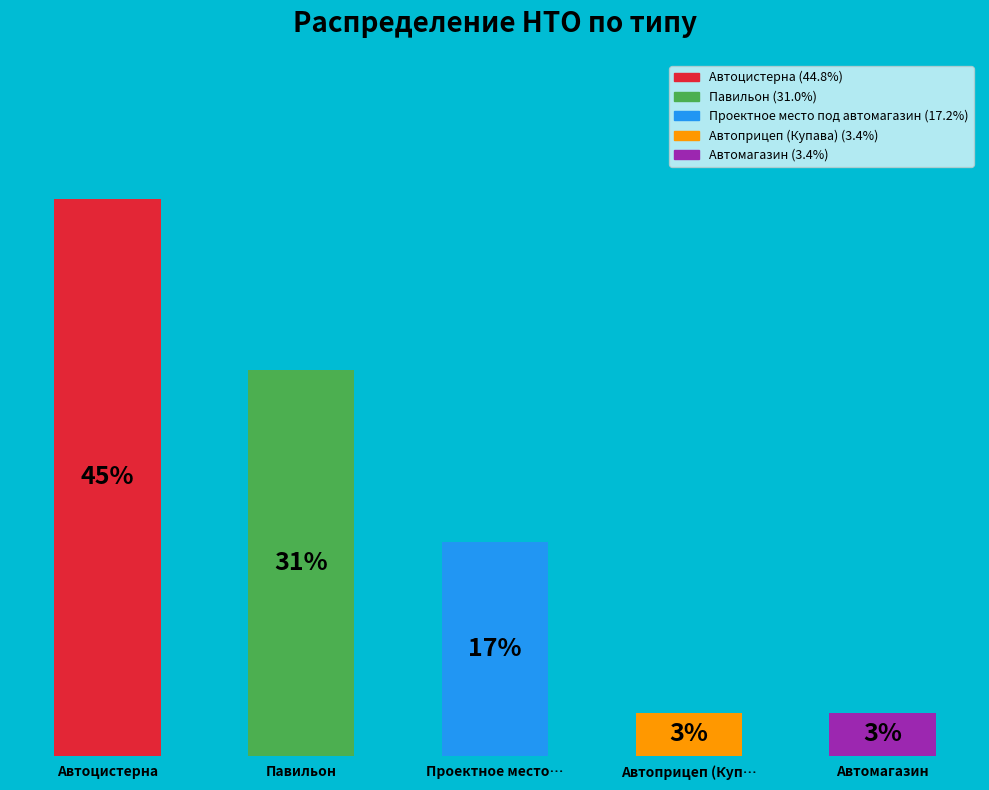

Does the chart contain any negative values?

No